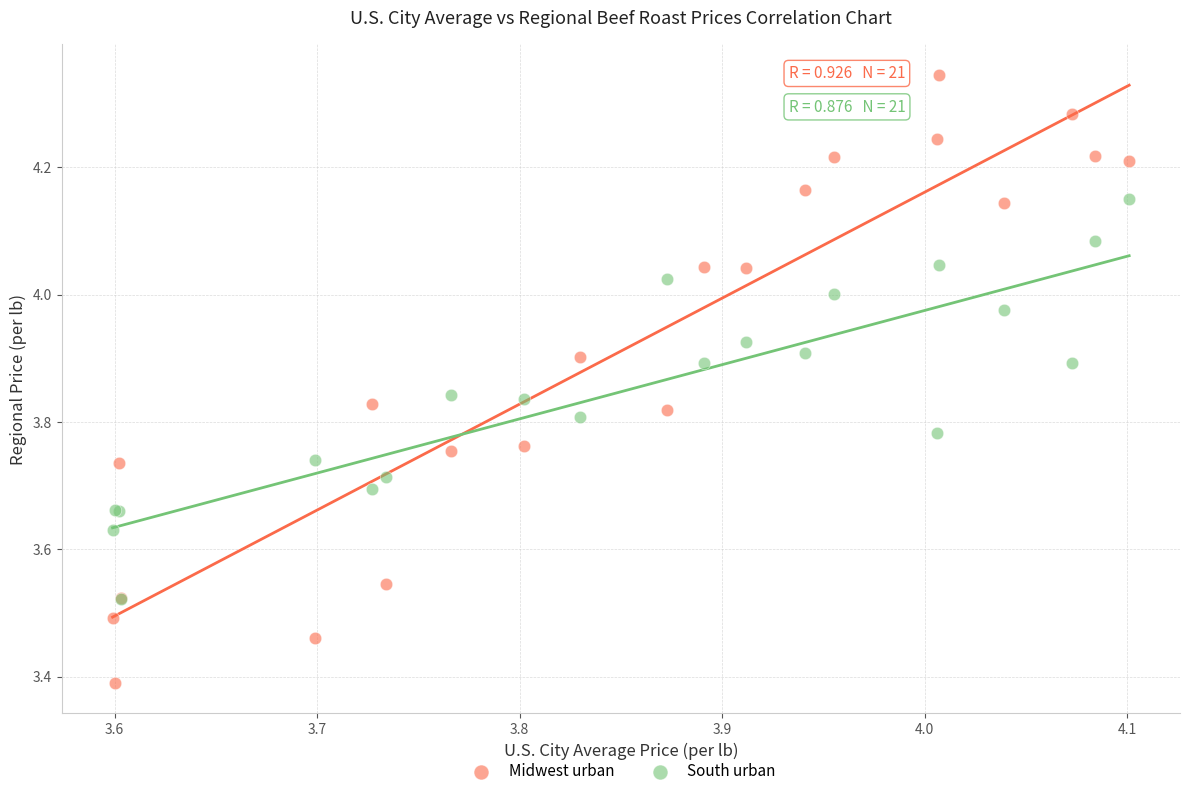

What are all the series names shown in the legend?

Midwest urban, South urban